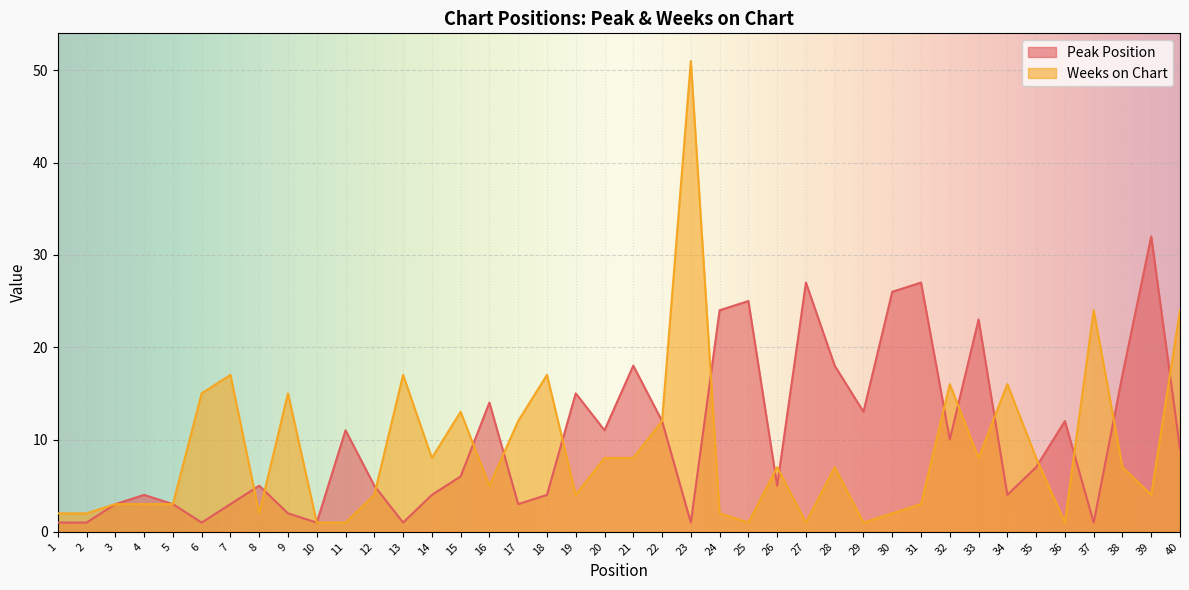

Where is the first local maximum for Peak Position?

4